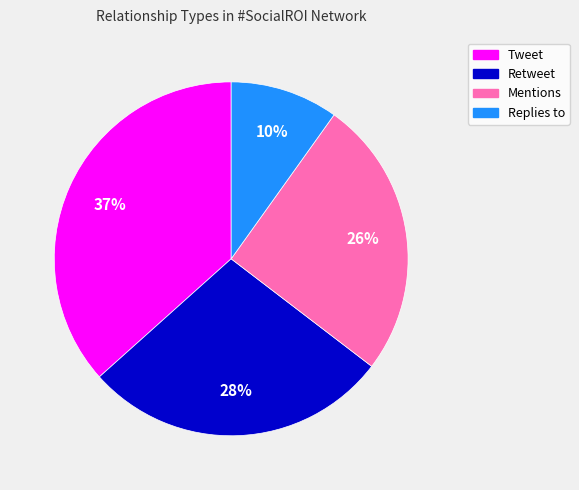

Is the sum of Tweet and Retweet greater than half?

Yes